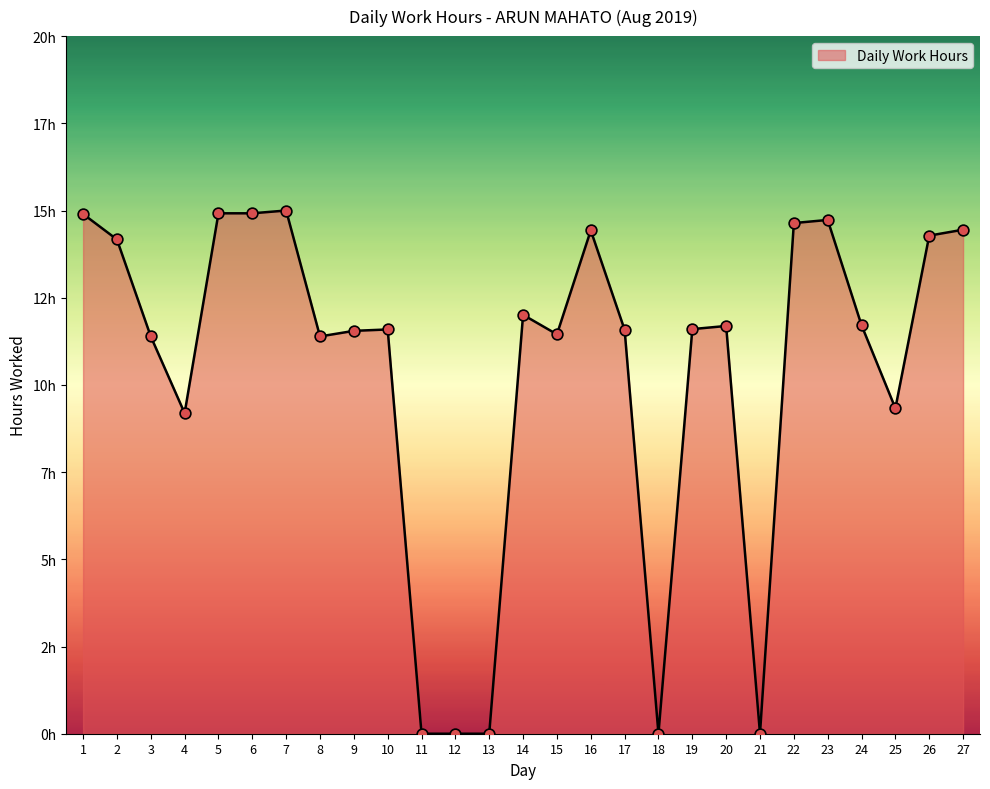

What is the change in value from 23 to 27?

-0.3